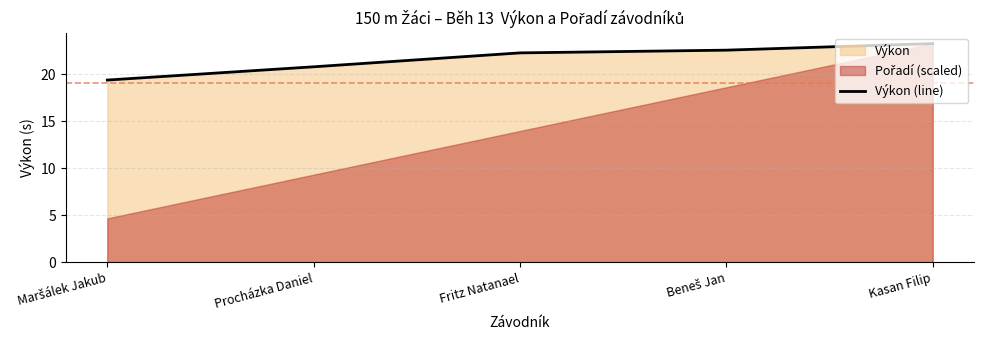

What is the label of the 5th point from the left?

Kasan Filip